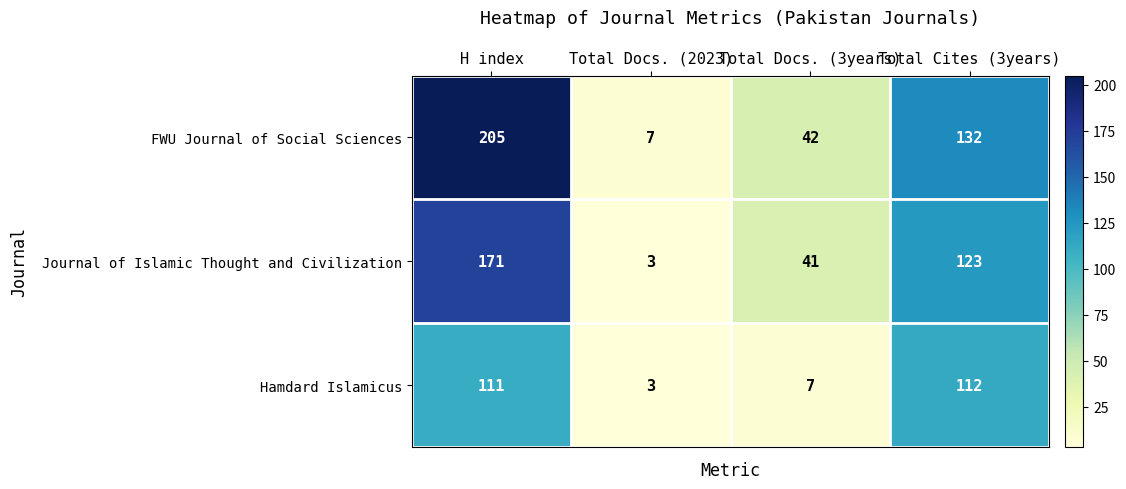

Rank the series by their maximum value, from highest to lowest.

FWU Journal of Social Sciences, Journal of Islamic Thought and Civilization, Hamdard Islamicus